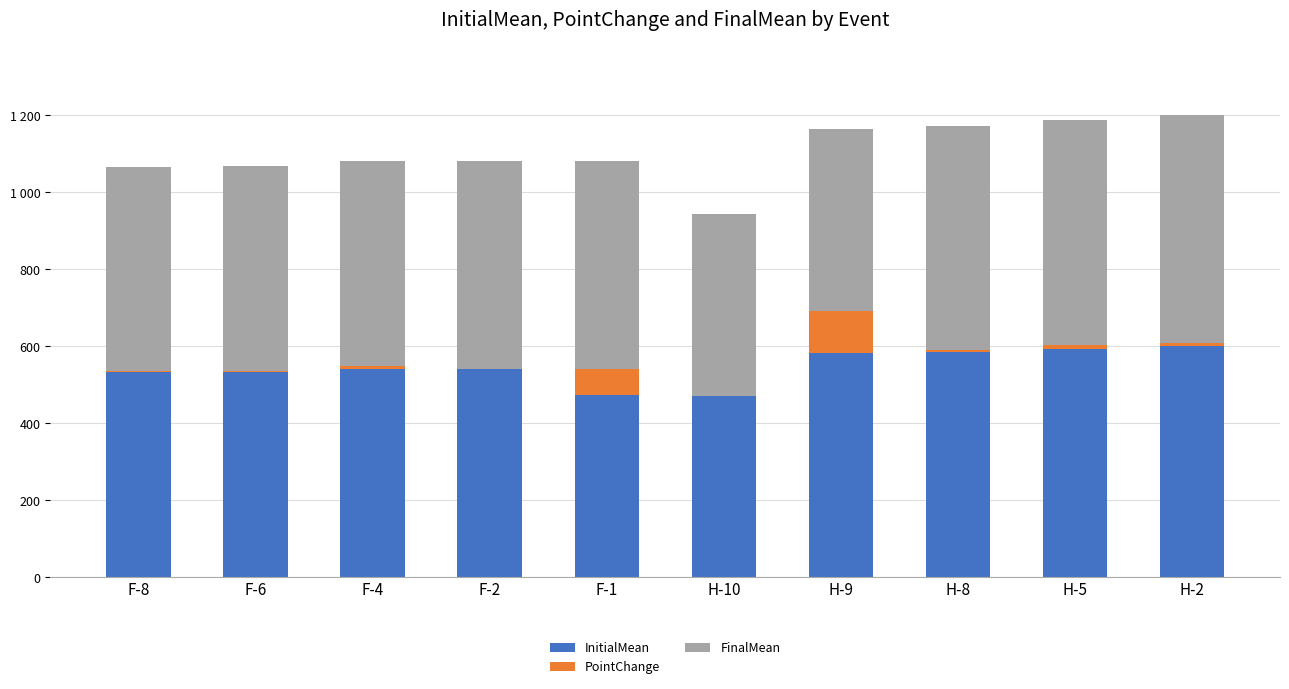

Which series has the widest spread of values?

InitialMean